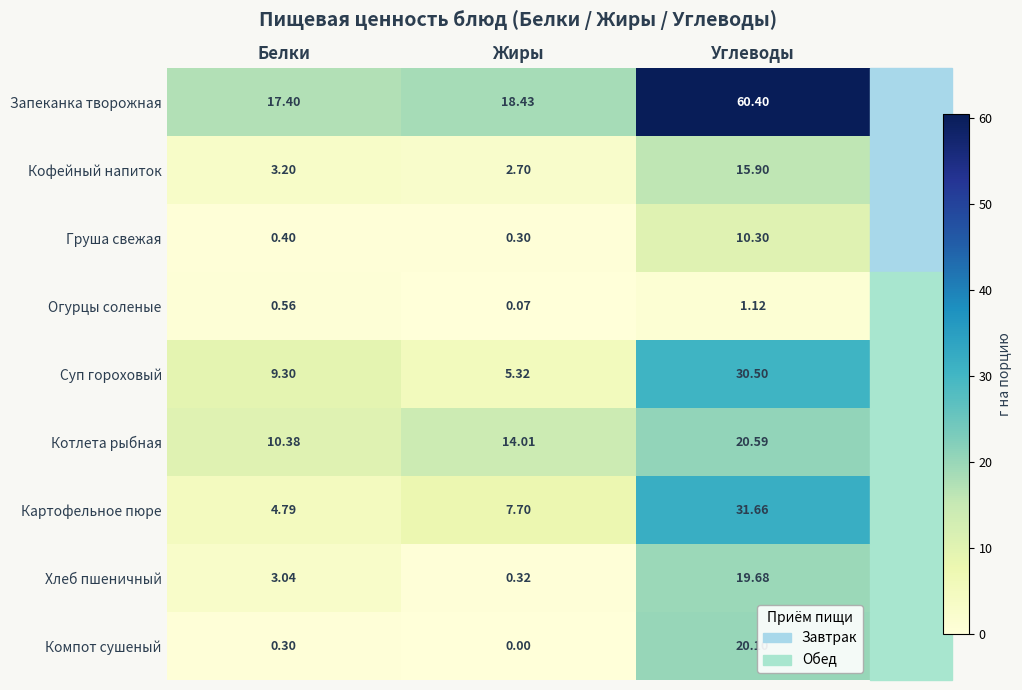

Is the value of Запеканка творожная at Углеводы greater than the value of Хлеб пшеничный at Жиры?

Yes